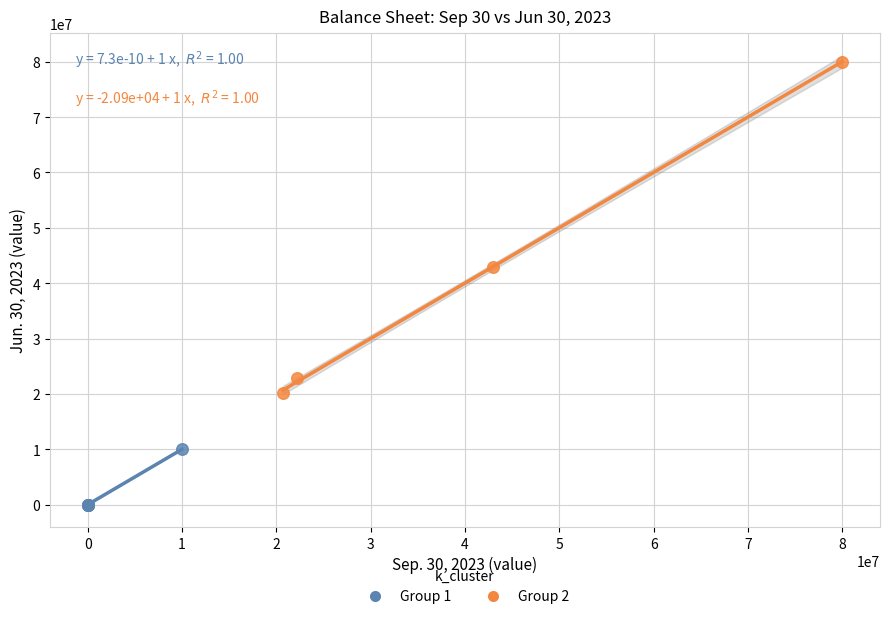

What are all the series names shown in the legend?

Group 1, Group 2